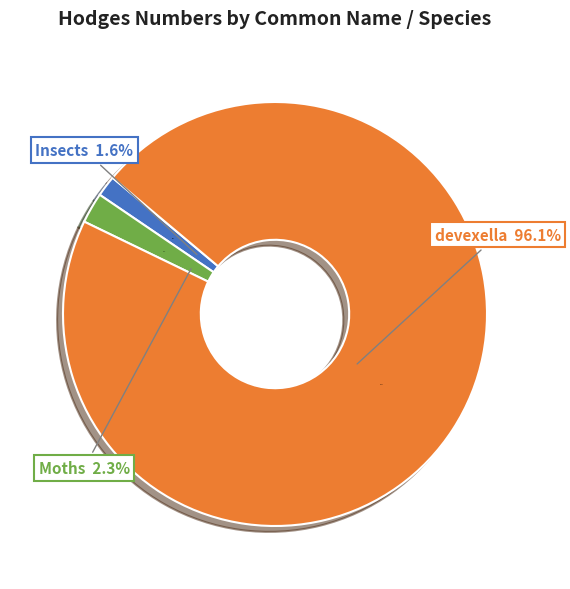

Which category has the biggest portion of the pie?

devexella